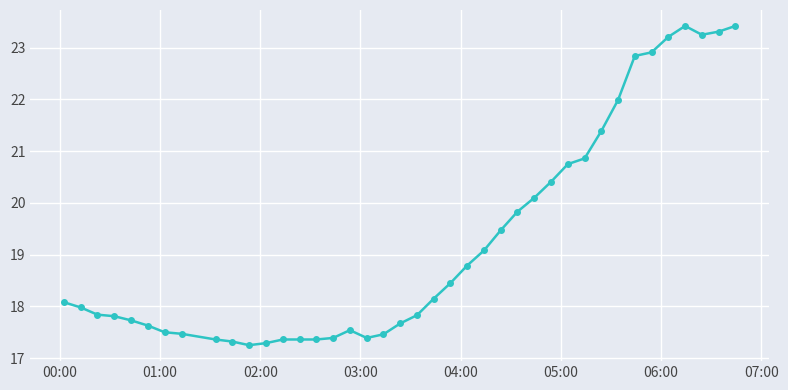

What is the difference between the maximum and minimum values?

6.2